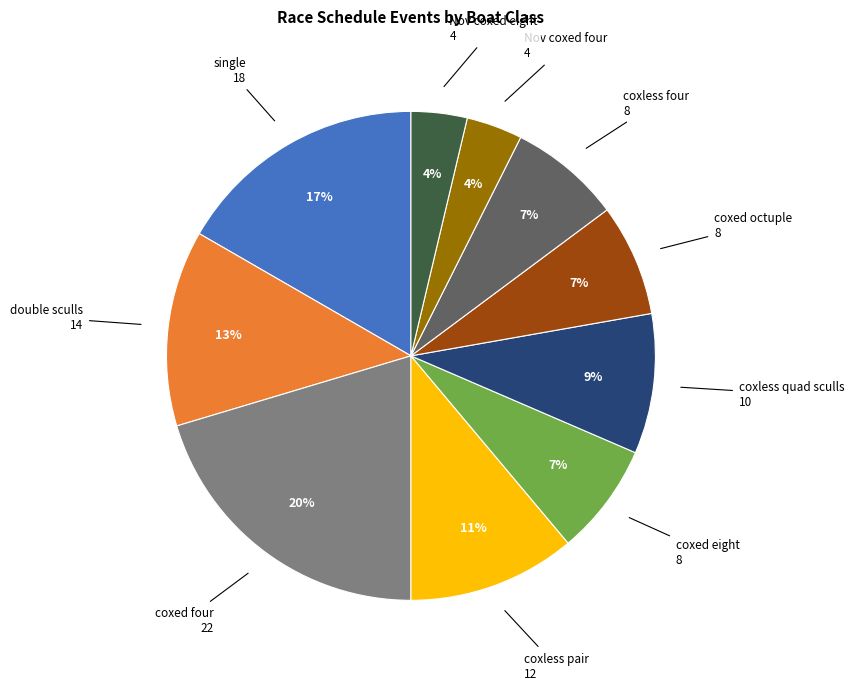

Does coxed eight represent more than half of the total?

No